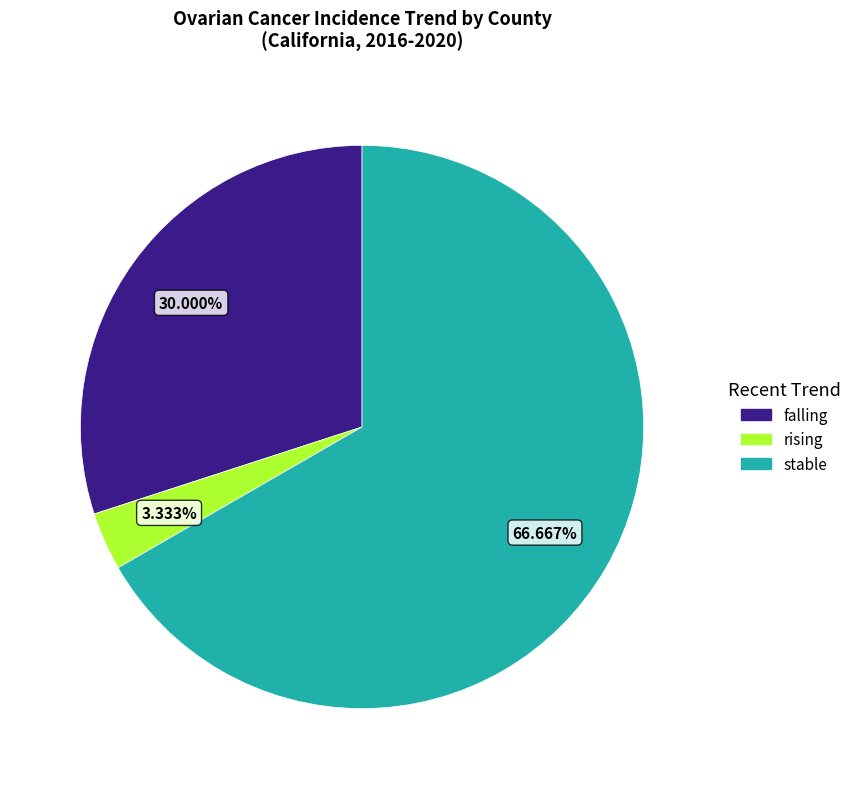

Count the number of slices in the pie.

3